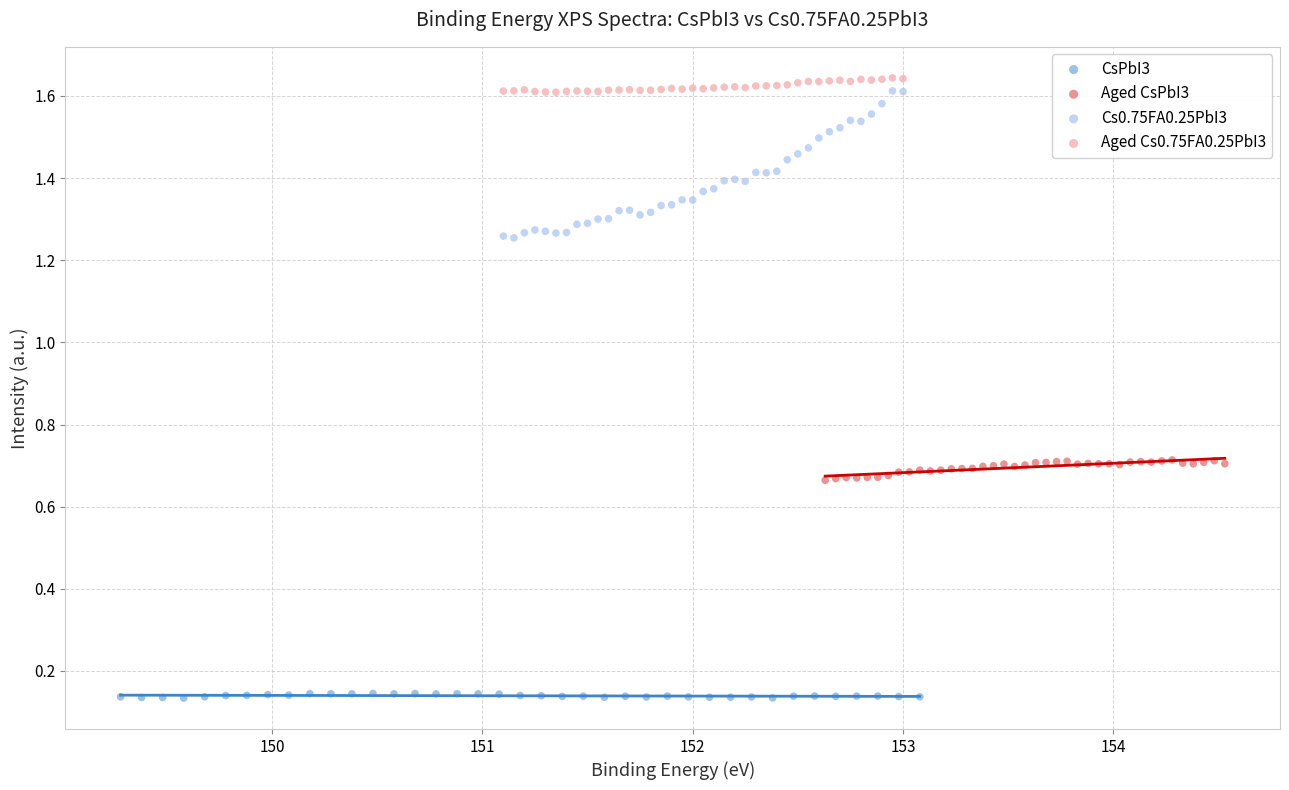

Which series contains the lowest Y value?

CsPbI3